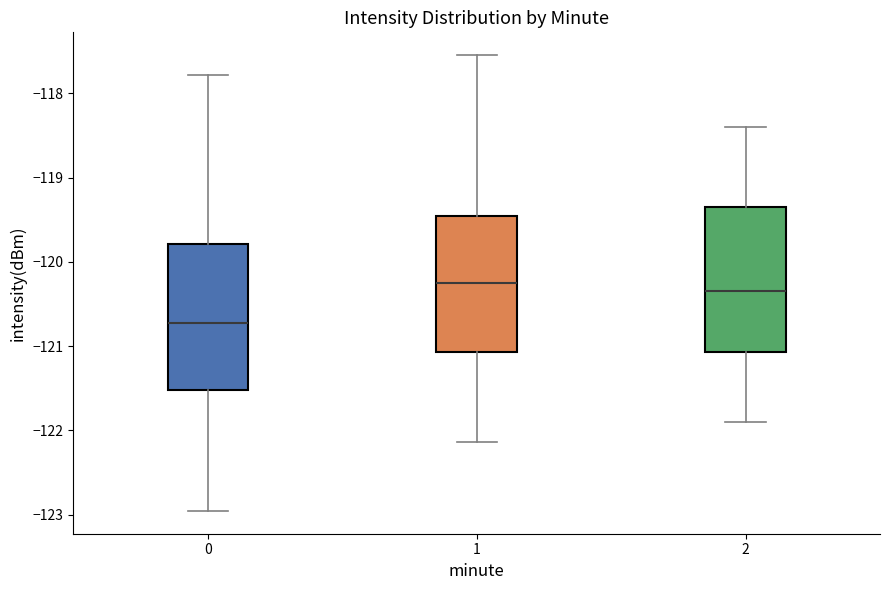

Where does the median line of the box at x = 2 sit on the y-axis? The values are not printed on the chart, so give them approximately, as read against the axis.

-120.3